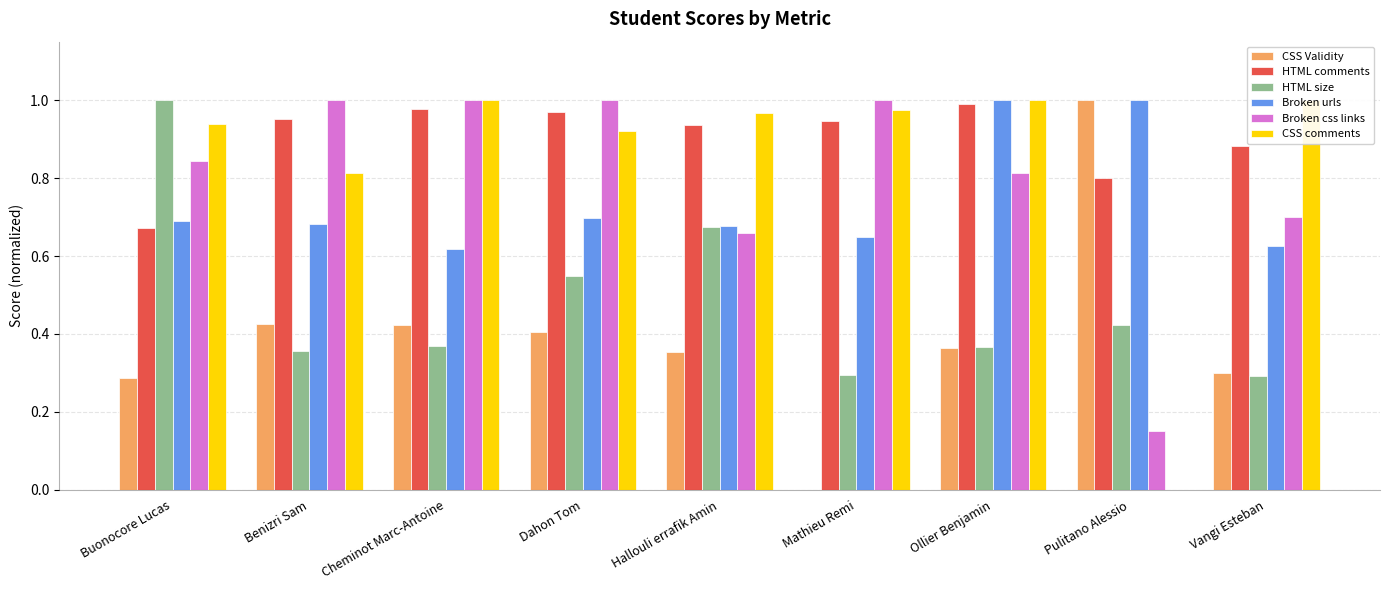

What is the average value of the CSS comments series?

0.8